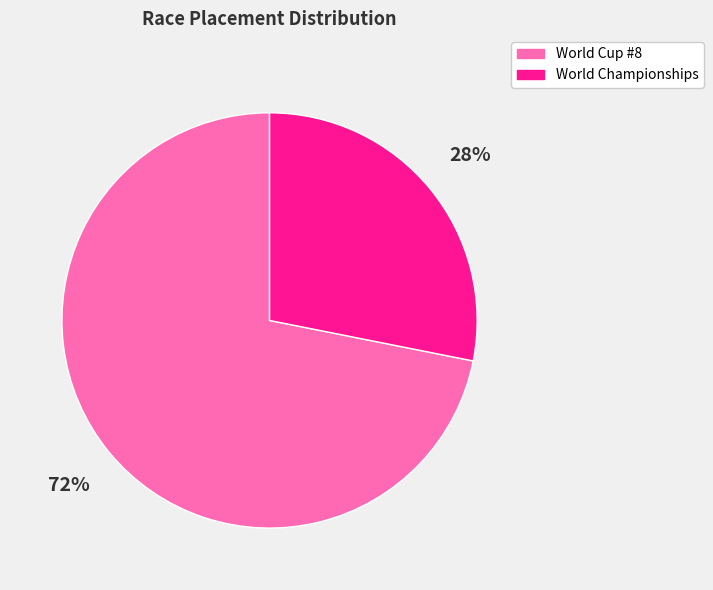

Is there a majority slice in this chart?

Yes